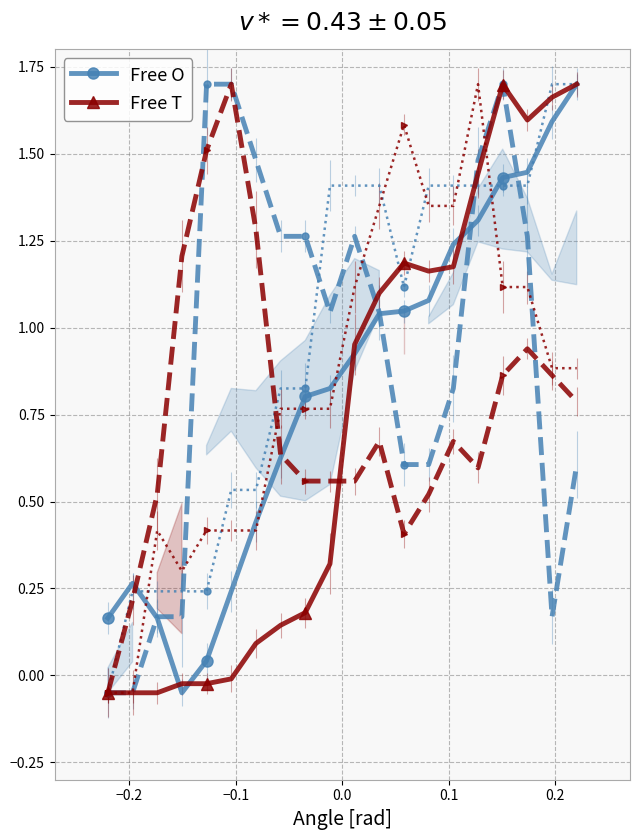

How many values in Free O are above zero?

19